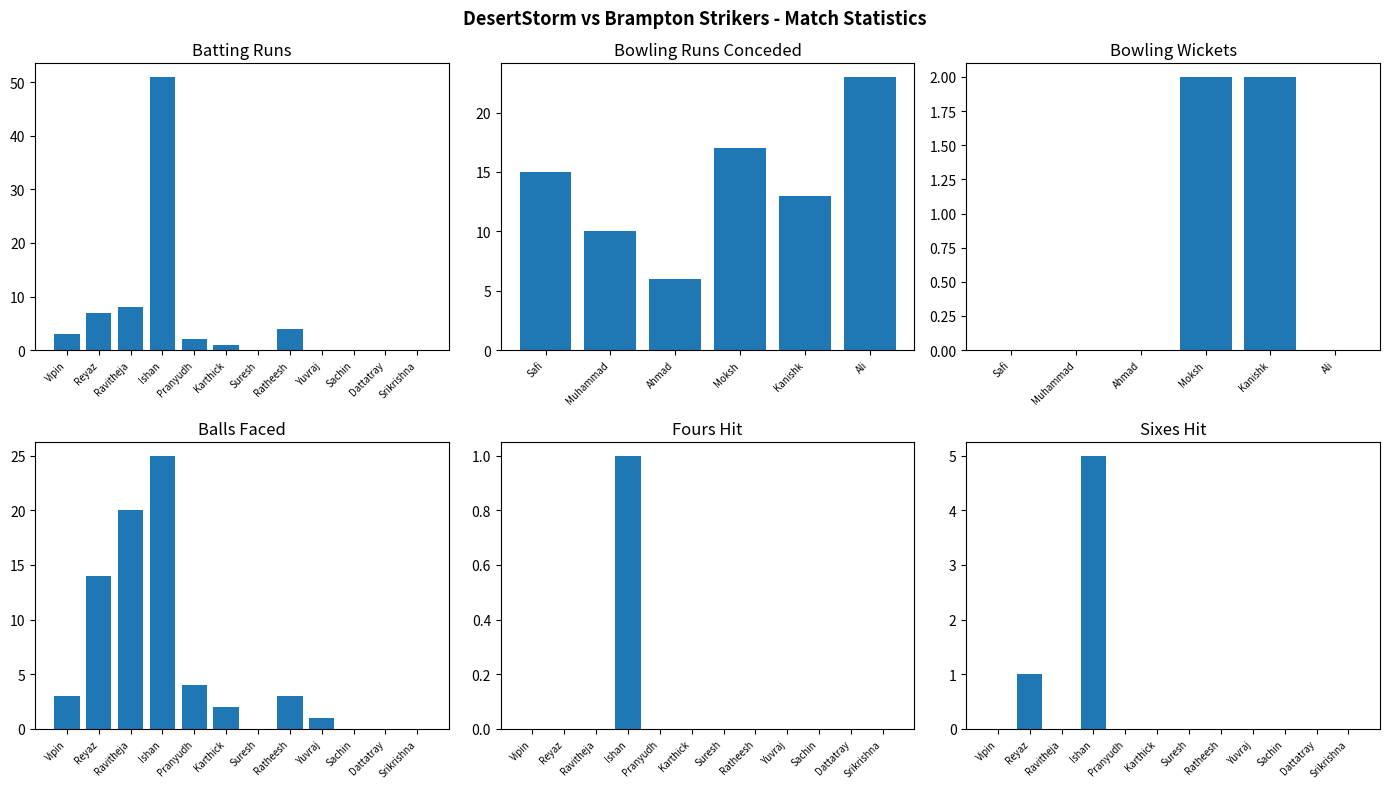

The value at Karthick is 1. True or false?

True